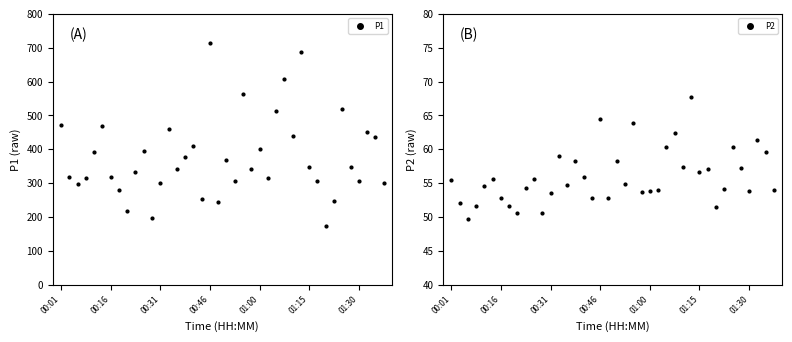

Which series has the largest total across all categories?

P1